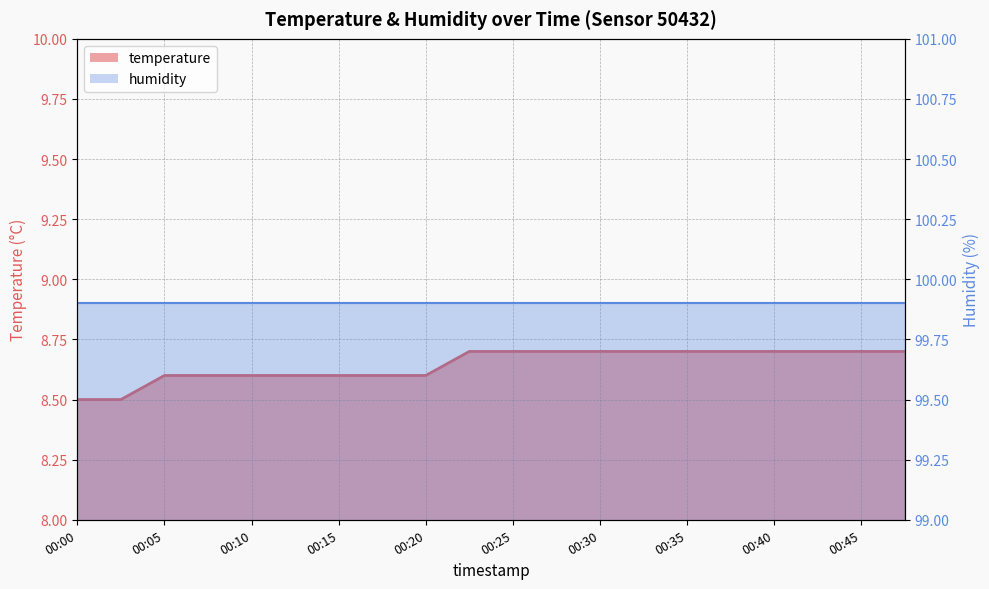

What is the sum of the values at 00:20 and 00:10?

17.2